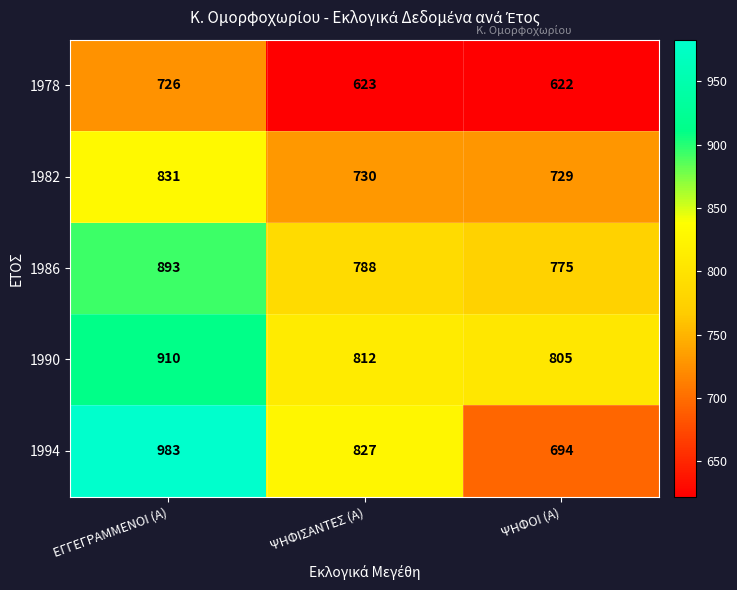

At which label does 1982 first exceed 730?

ΕΓΓΕΓΡΑΜΜΕΝΟΙ (Α)